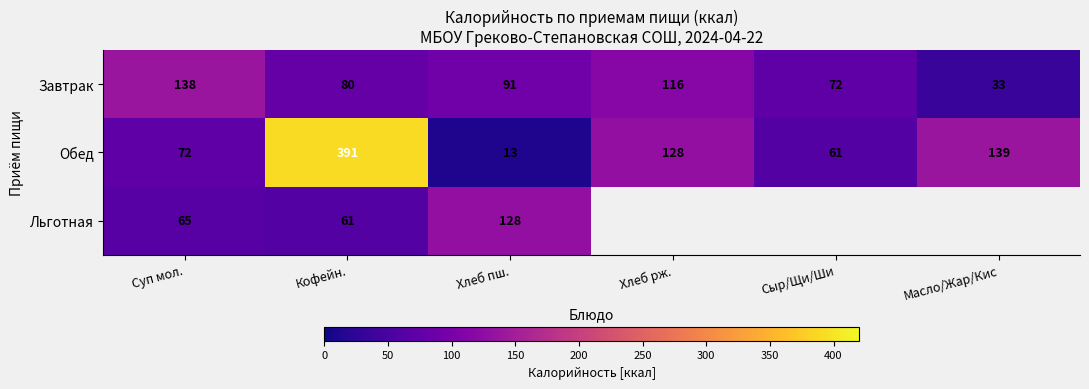

Which series changed the most between Суп мол. and Кофейн.?

Обед